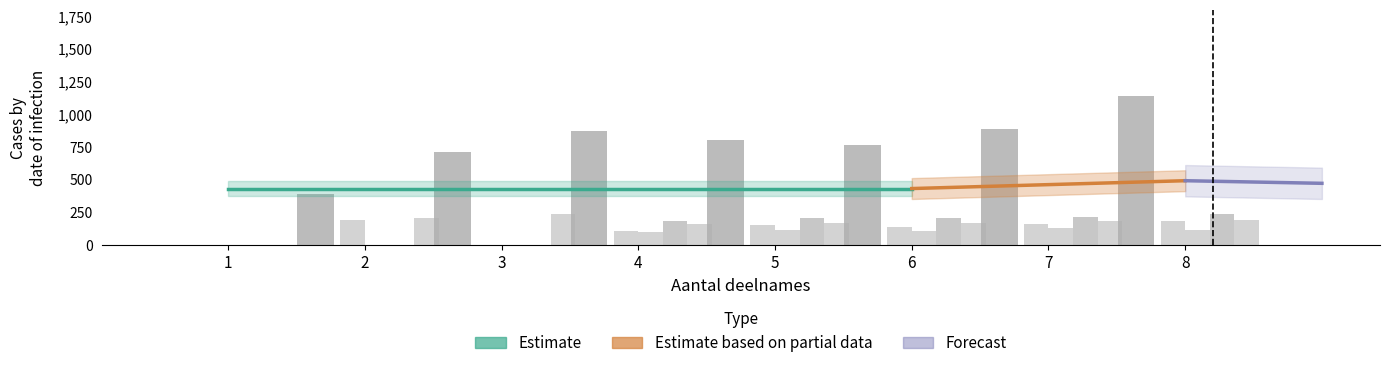

What is the value of the PK Beernem bar at the 7th from the left?

215